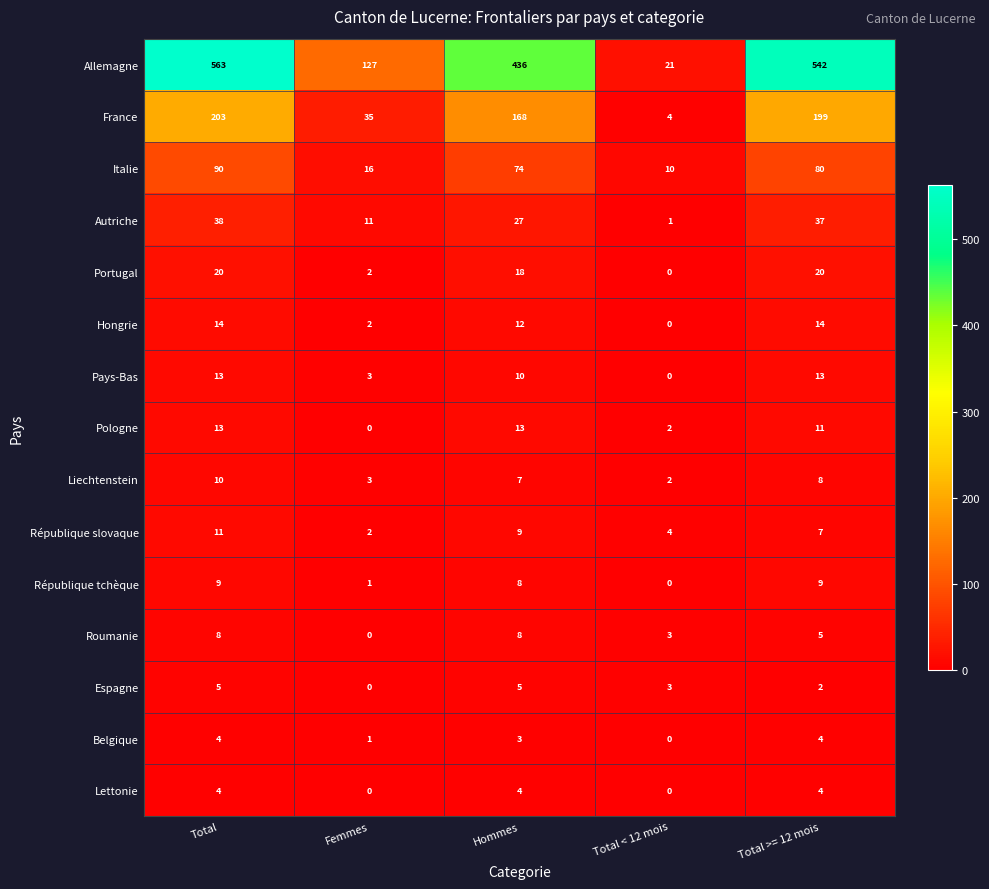

Is the value of Liechtenstein at Total greater than the value of Hongrie at Total?

No